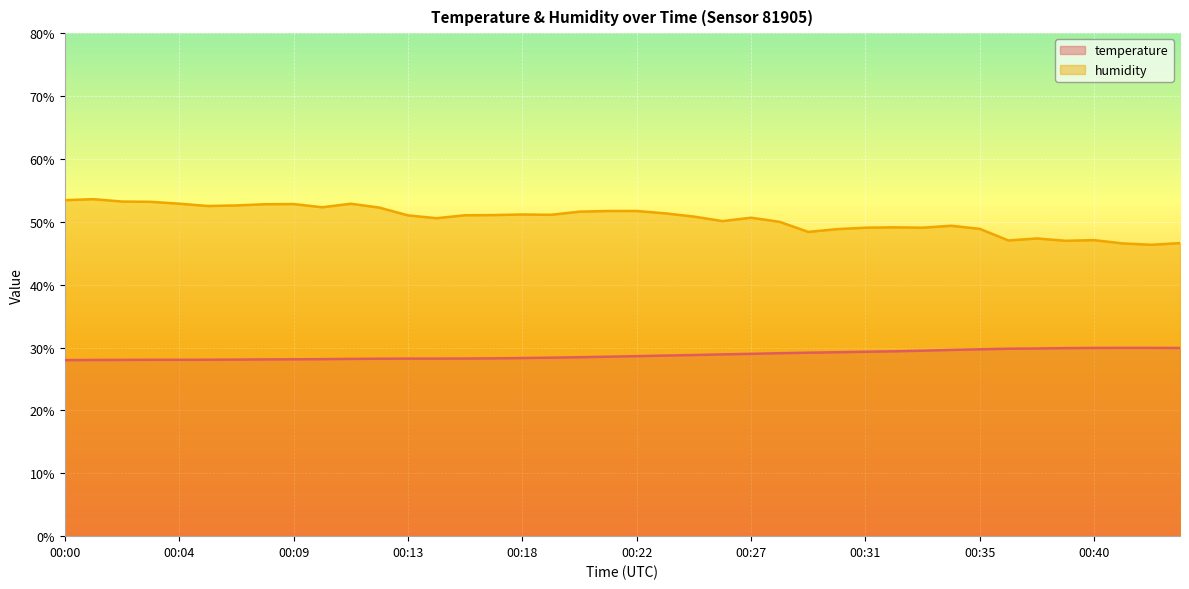

Reading right to left, list all the values displayed in this chart.

temperature: 00:43=29.9	00:42=29.9	00:41=29.9	00:40=29.9	00:39=29.9	00:38=29.9	00:37=29.8	00:35=29.7	00:34=29.6	00:33=29.5	00:32=29.4	00:31=29.3	00:30=29.2	00:29=29.2	00:28=29.1	00:27=29.0	00:25=28.9	00:24=28.8	00:23=28.7	00:22=28.6	00:21=28.5	00:20=28.5	00:19=28.4	00:18=28.3	00:16=28.3	00:15=28.2	00:14=28.2	00:13=28.2	00:12=28.2	00:11=28.2	00:10=28.1	00:09=28.1	00:07=28.1	00:06=28.1	00:05=28.1	00:04=28.1	00:03=28.1	00:02=28.0	00:01=28.0	00:00=28.0
humidity: 00:43=46.6	00:42=46.3	00:41=46.6	00:40=47.1	00:39=47.0	00:38=47.4	00:37=47.0	00:35=48.9	00:34=49.4	00:33=49.1	00:32=49.1	00:31=49.1	00:30=48.8	00:29=48.4	00:28=50.0	00:27=50.6	00:25=50.1	00:24=50.8	00:23=51.3	00:22=51.7	00:21=51.7	00:20=51.6	00:19=51.1	00:18=51.2	00:16=51.1	00:15=51.0	00:14=50.6	00:13=51.0	00:12=52.3	00:11=52.9	00:10=52.3	00:09=52.8	00:07=52.8	00:06=52.6	00:05=52.5	00:04=52.9	00:03=53.2	00:02=53.2	00:01=53.6	00:00=53.4